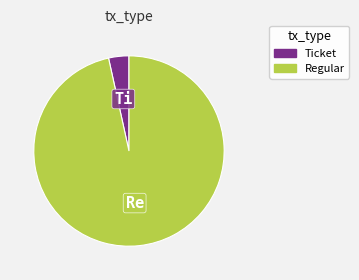

Which category accounts for the majority?

Regular